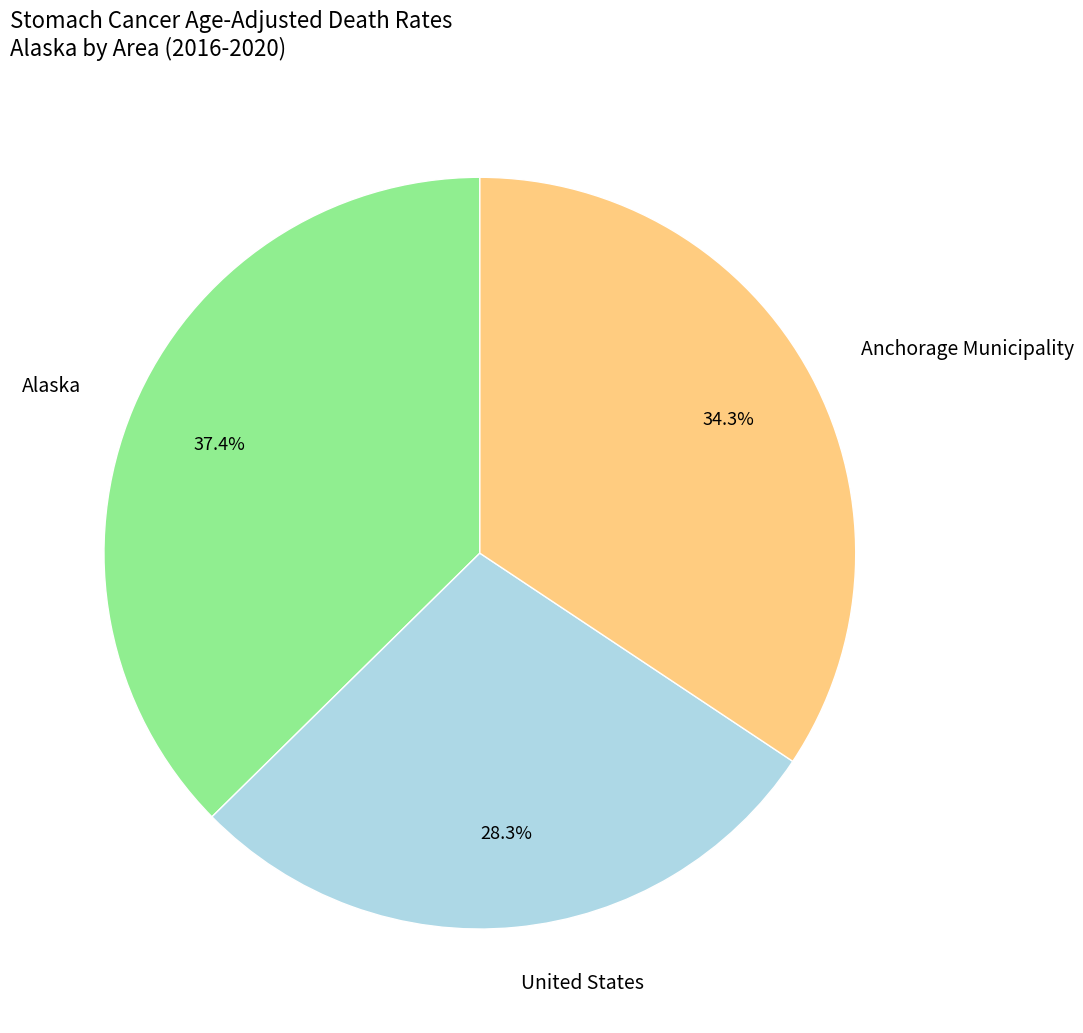

The United States slice represents 28% of the pie. True or false?

True